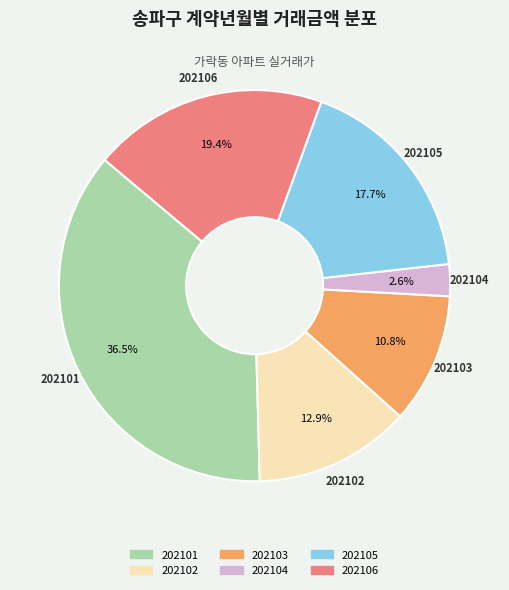

Approximately how many times larger is the value at 202102 compared to 202103?

1.2